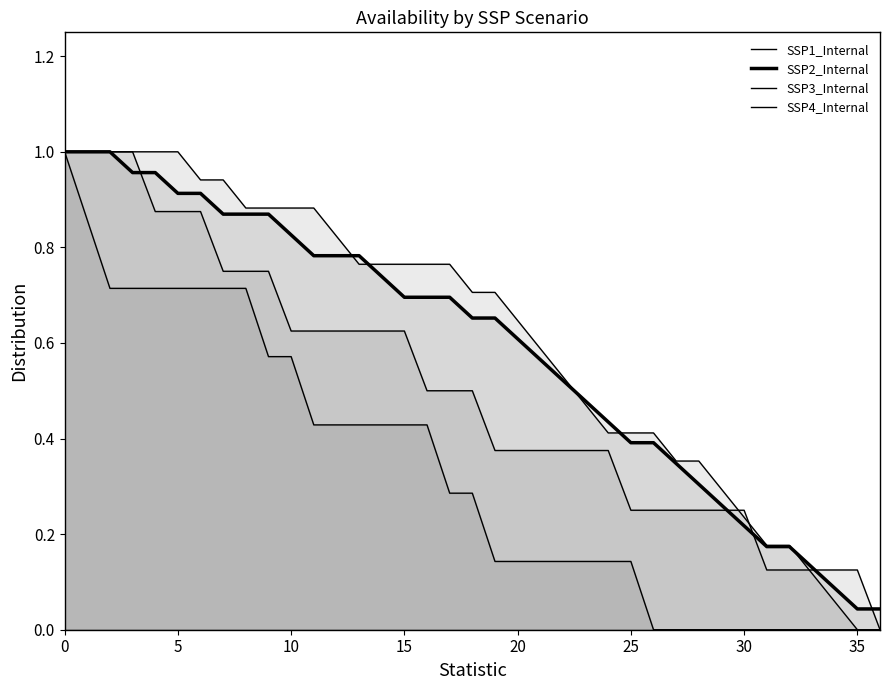

The value of SSP2_Internal at 12 is 0.3. True or false?

False